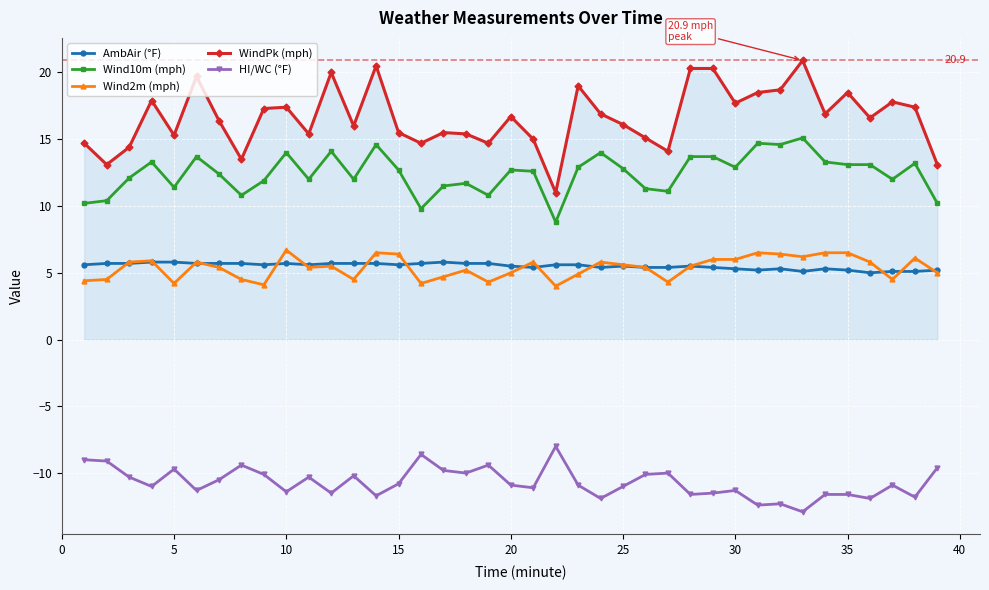

What is the smallest value displayed?

-12.9